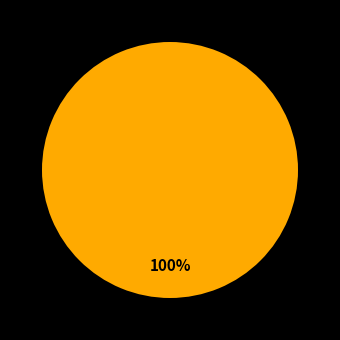

Is there any slice that represents more than half of the pie?

Yes